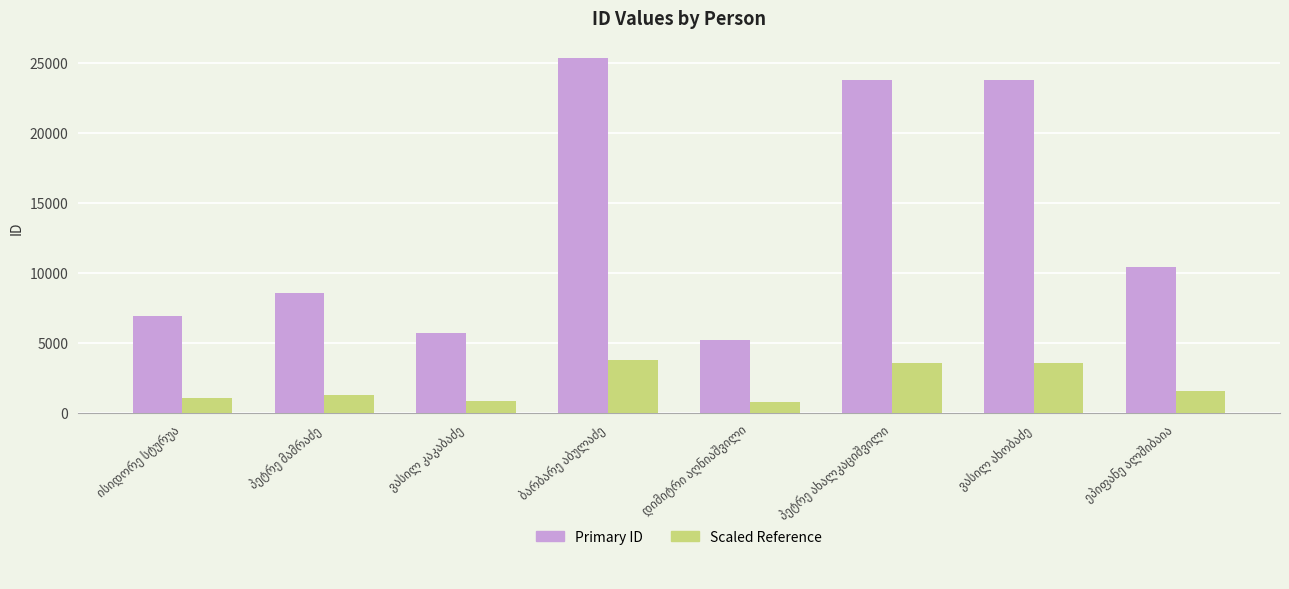

Which series has the widest spread of values?

Primary ID